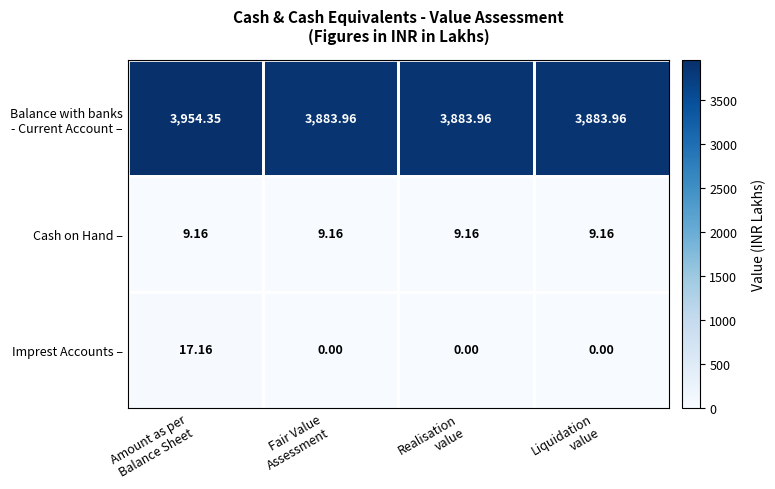

What is the total value across all series at Realisation
value?

3893.1